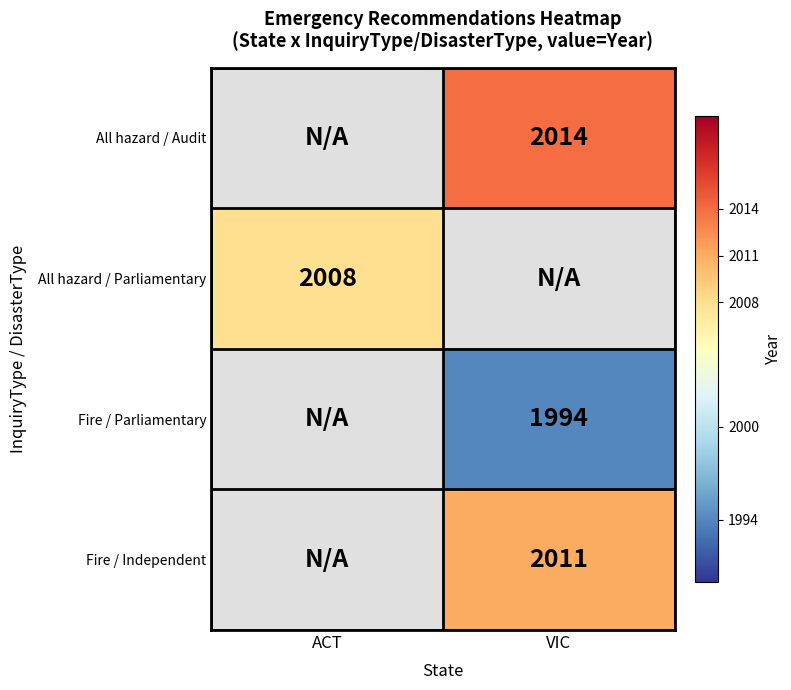

The value of All hazard / Audit at VIC is 1096. True or false?

False